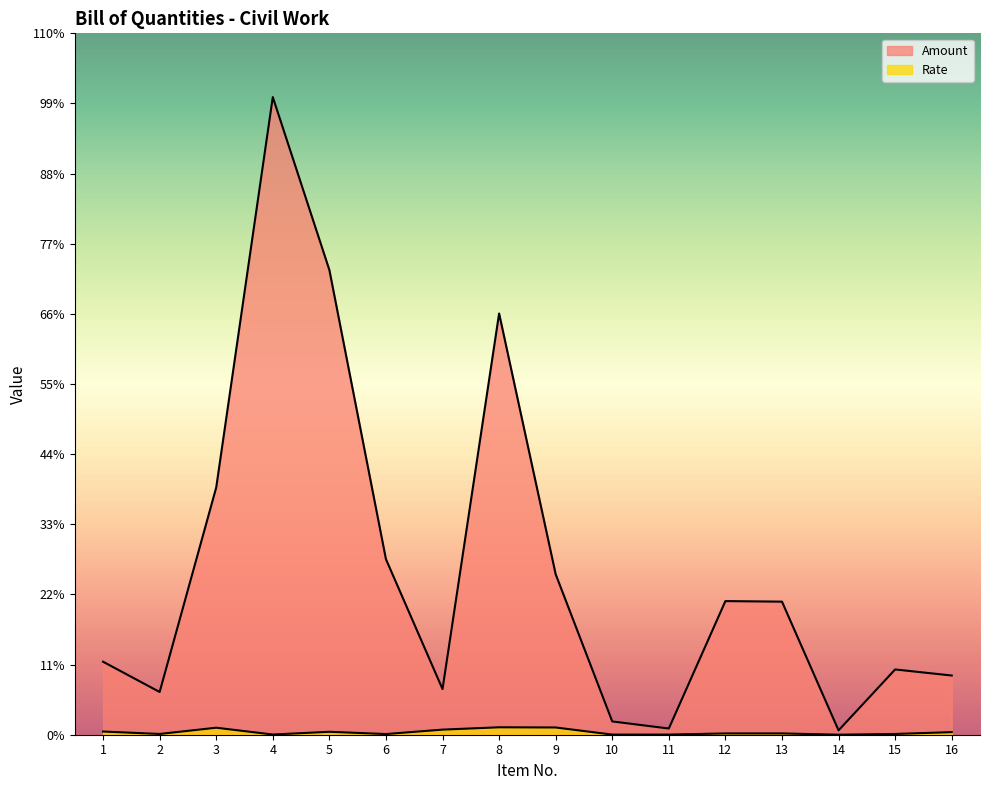

What is the total value across all series at 10?

22890.0